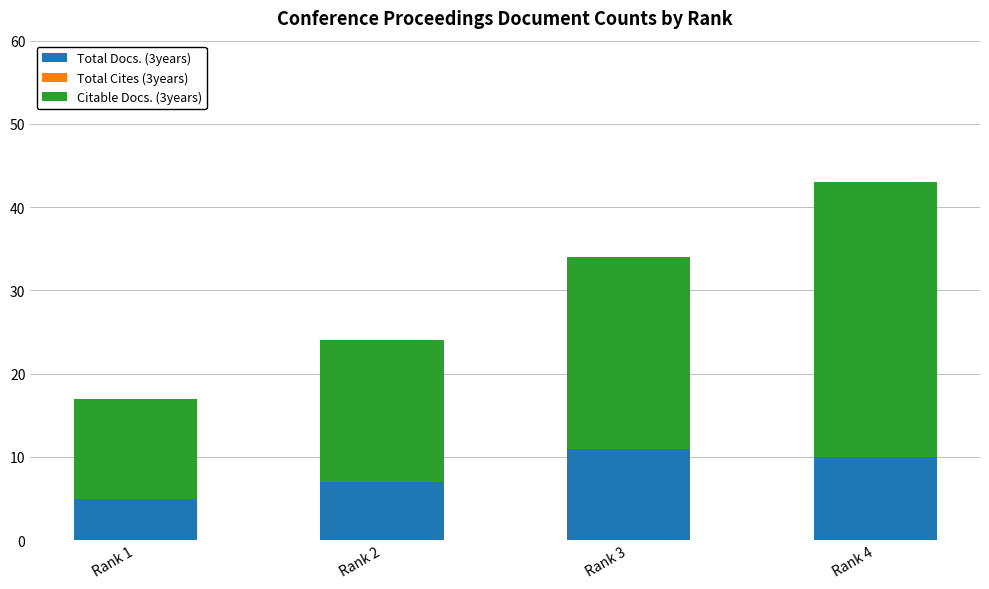

Is it true that Total Docs. (3years) equals 10 at Rank 4?

True